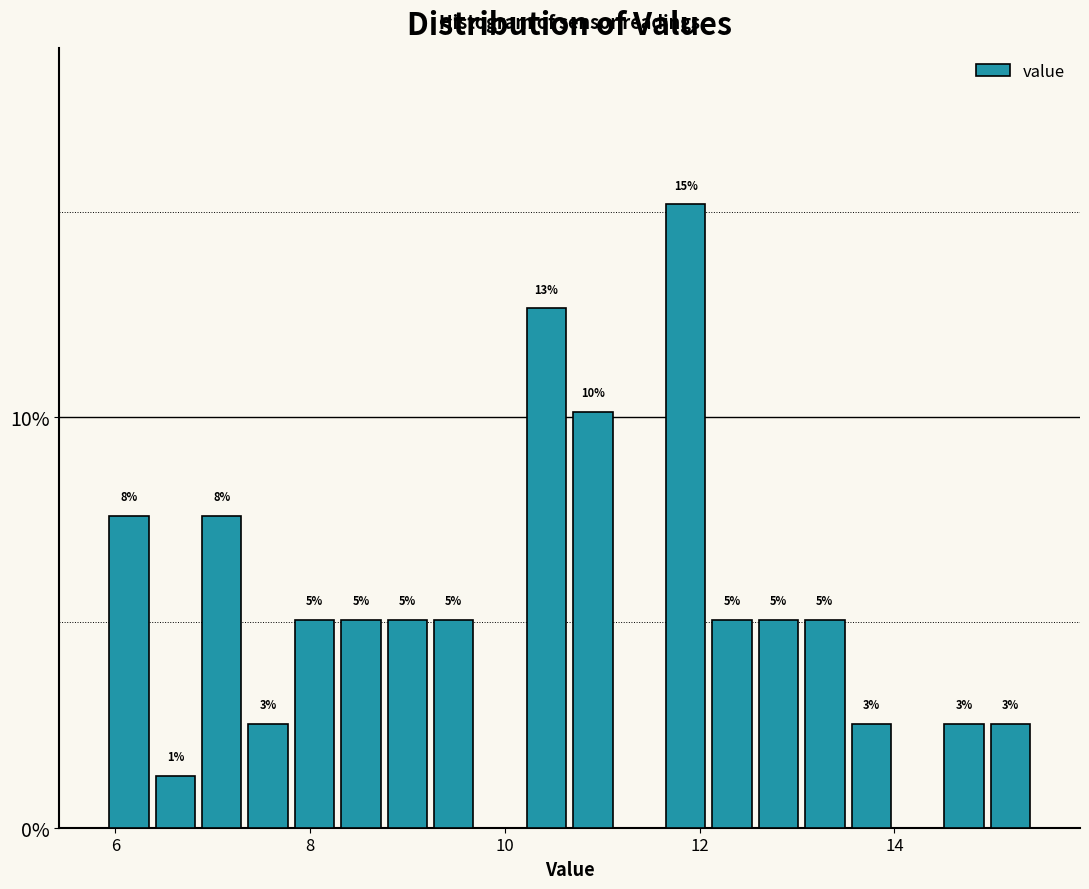

Around what value on the x-axis is the tallest bar? Give the approximate position of its centre, as read against the axis.

11.8